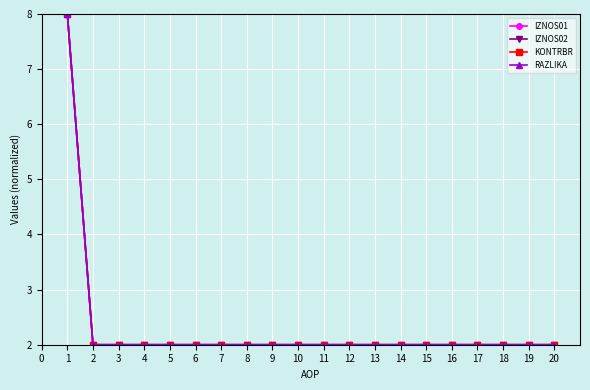

Is it true that RAZLIKA equals 1 at 16?

False